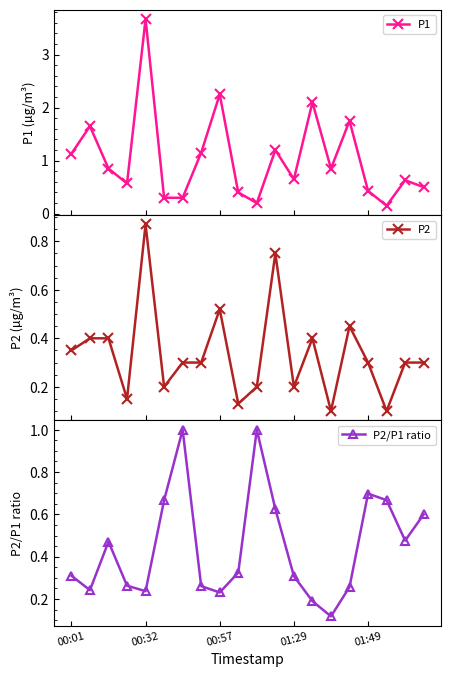

How many P2/P1 ratio values are between 0 and 1?

20